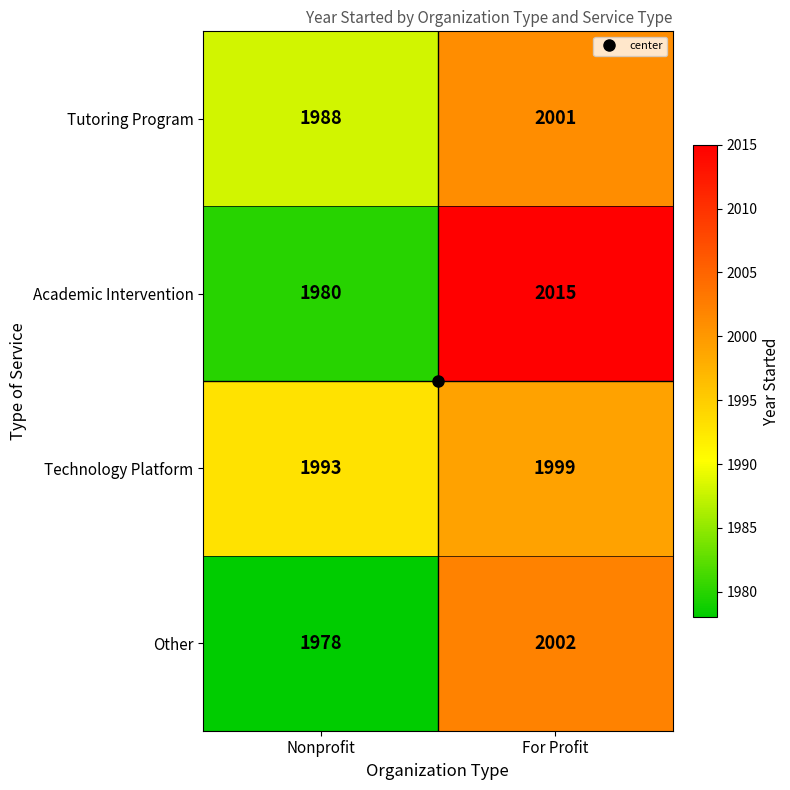

Which series has the widest spread of values?

Academic Intervention